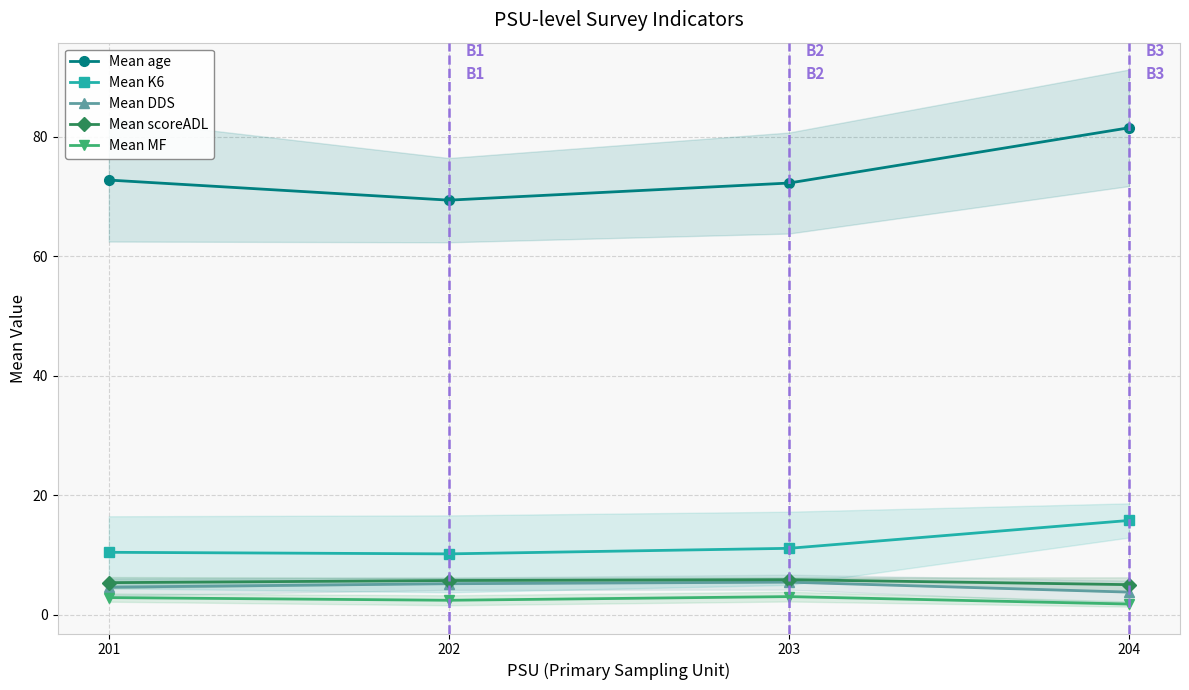

Count the number of categories in the chart.

4